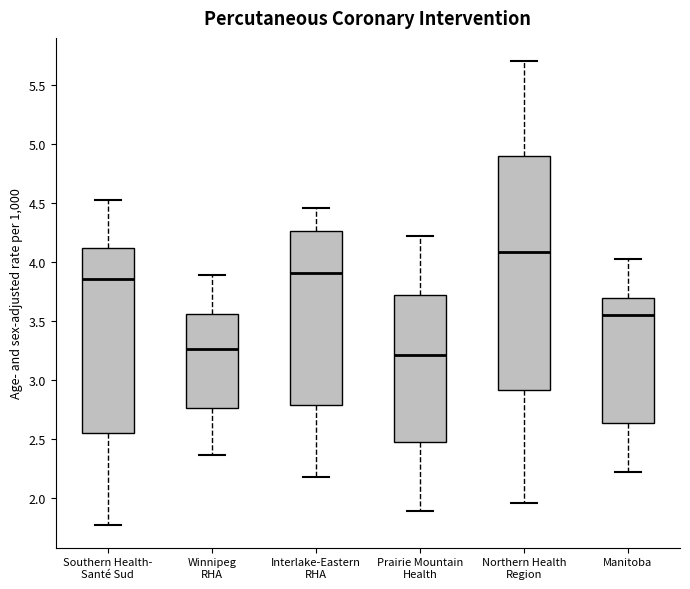

Reading left to right, transcribe this box plot: for each box, give where its median line is, the range the box spans, and where its two whiskers end, as read against the y-axis. The values are not printed on the chart, so give them approximately, as read against the axis.

Southern Health- Santé Sud: median 3.85, box 2.55 to 4.10, whiskers 1.75 to 4.50
Winnipeg RHA: median 3.25, box 2.75 to 3.55, whiskers 2.35 to 3.90
Interlake-Eastern RHA: median 3.90, box 2.80 to 4.25, whiskers 2.15 to 4.45
Prairie Mountain Health: median 3.20, box 2.45 to 3.70, whiskers 1.90 to 4.20
Northern Health Region: median 4.10, box 2.90 to 4.90, whiskers 1.95 to 5.70
Manitoba: median 3.55, box 2.65 to 3.70, whiskers 2.20 to 4.00